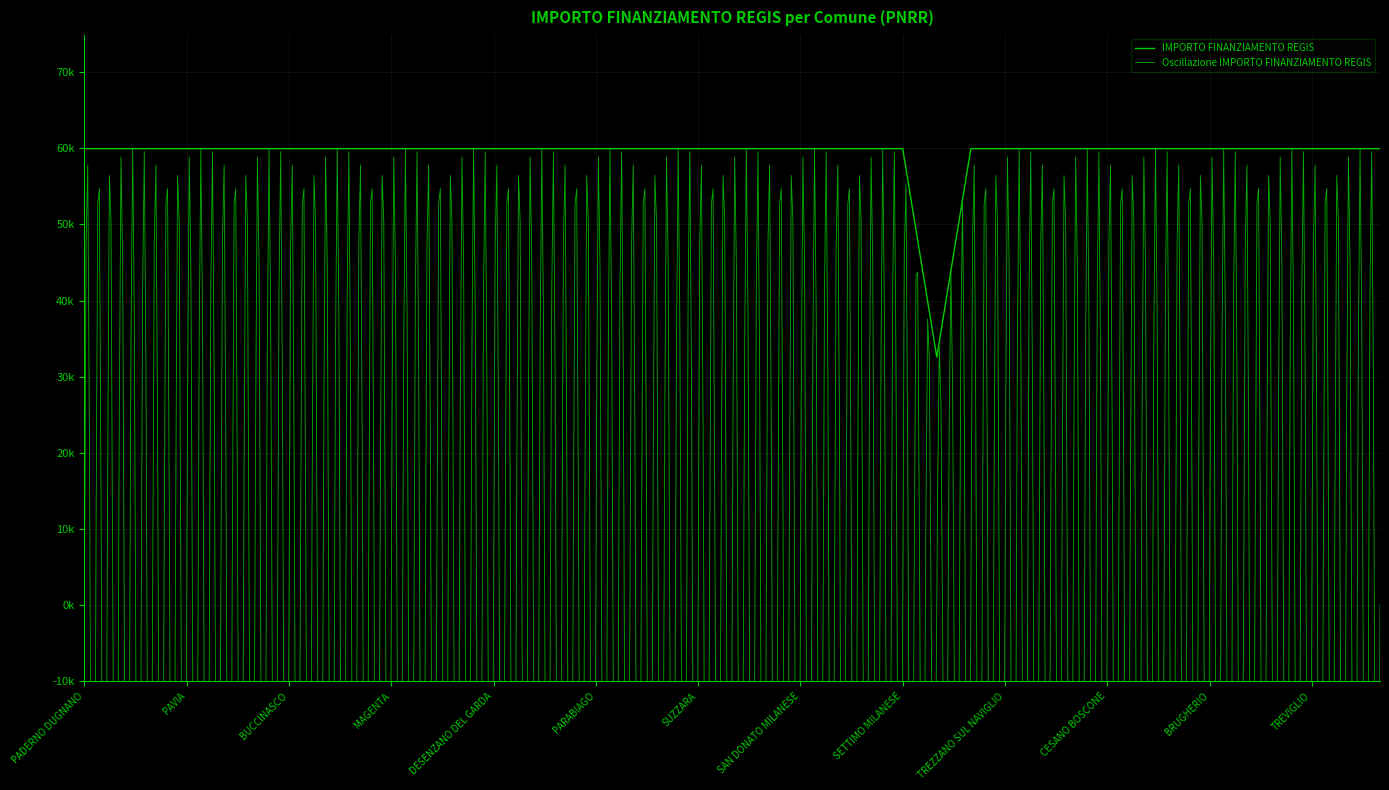

What is the label of the 4th point from the right?

CINISELLO BALSAMO